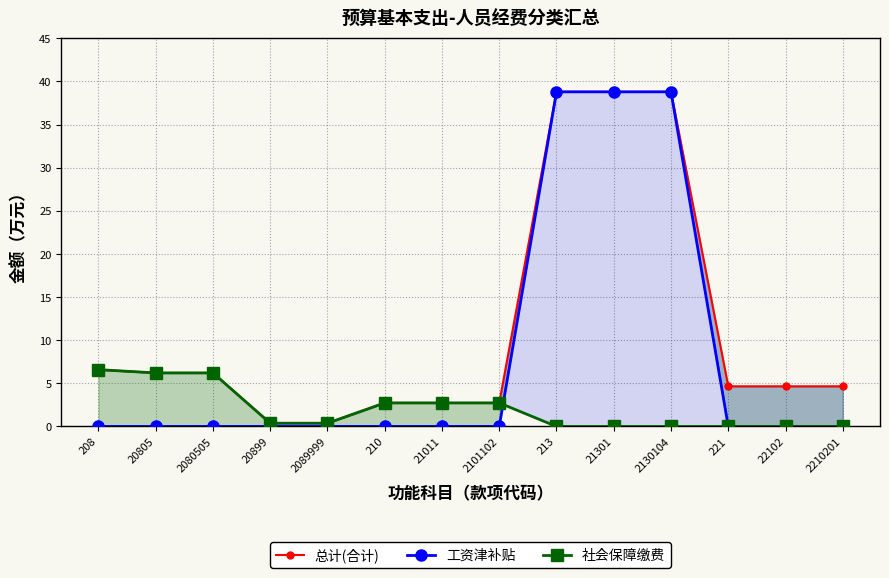

Which series has the largest total across all categories?

总计(合计)